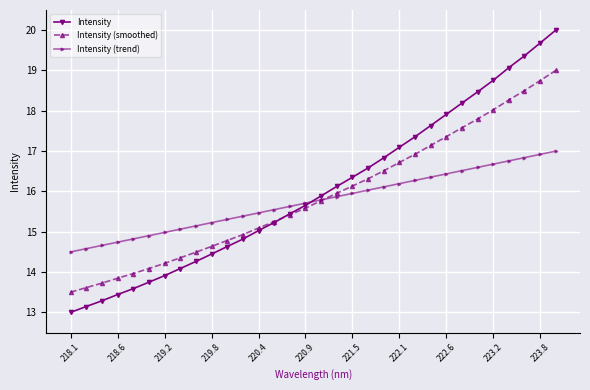

What is the average value of the Intensity (smoothed) series?

15.9